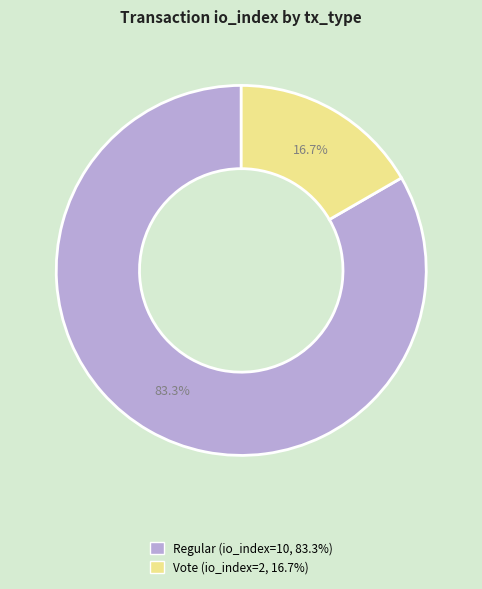

Is there a majority slice in this chart?

Yes